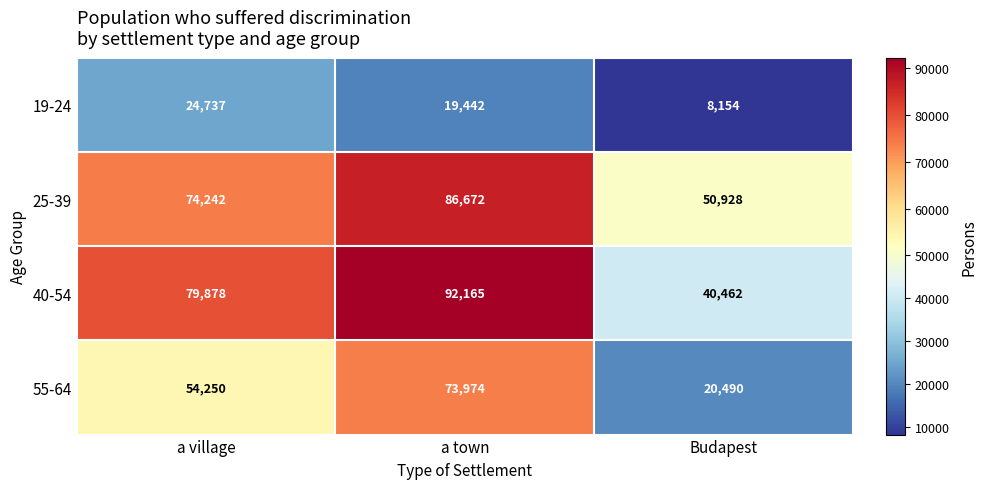

What is the sum of the 55-64 values at a town and Budapest?

94464